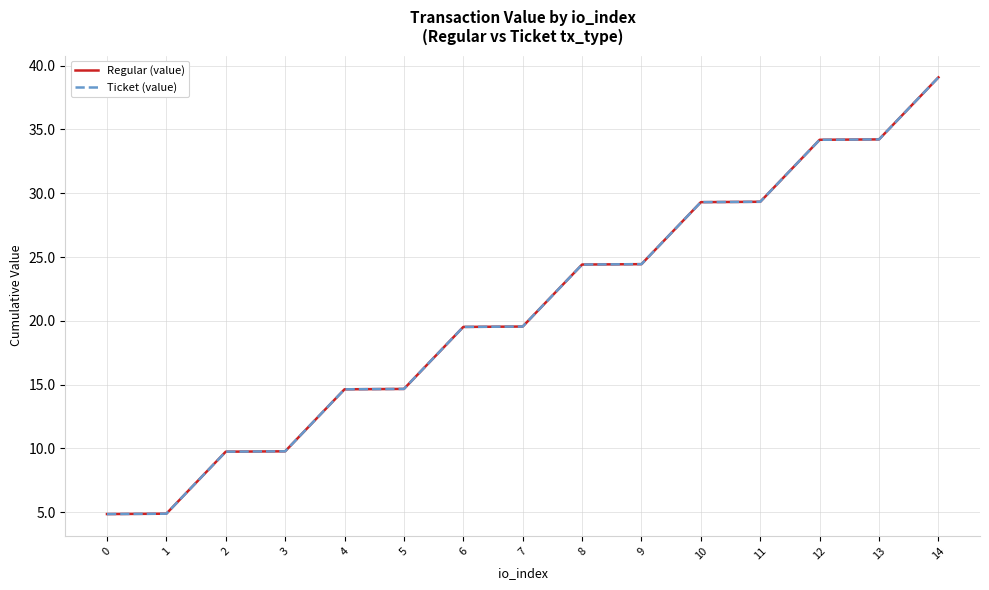

What is the difference between the maximum and minimum values in the Ticket (value) series?

34.2